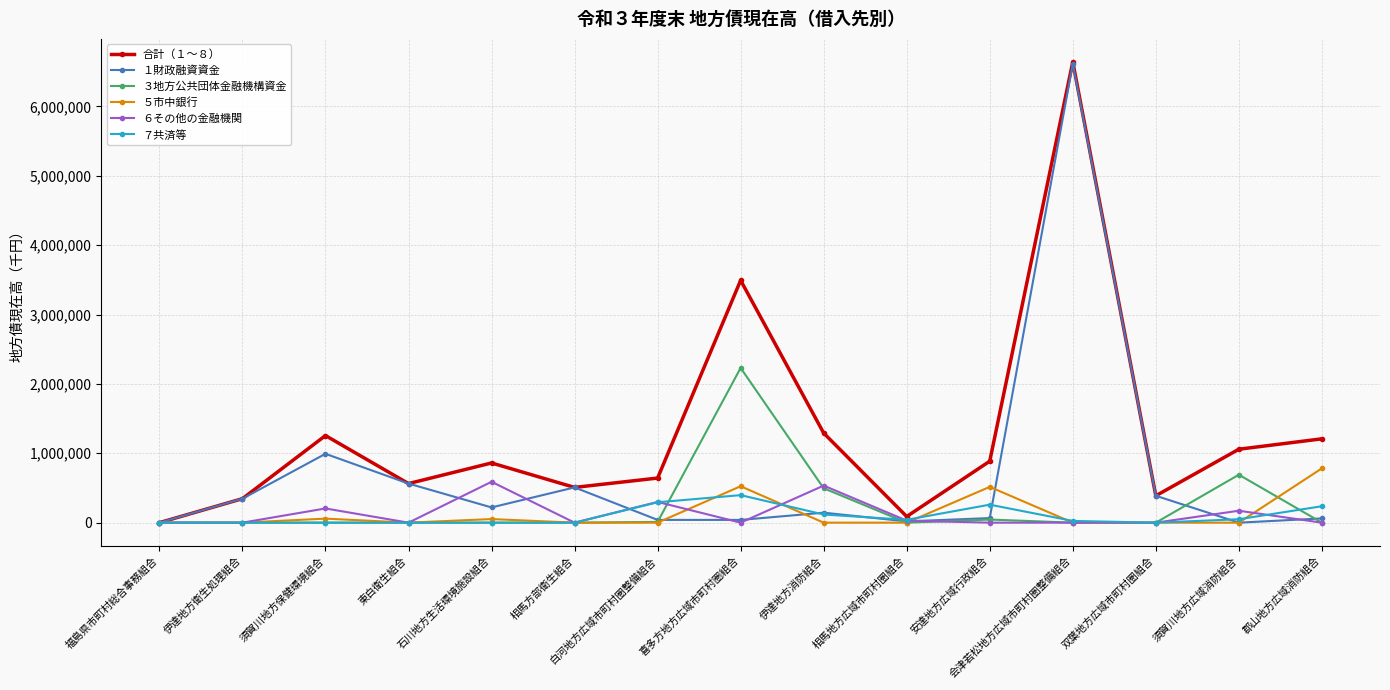

True or false: ６その他の金融機関 has more than 2 interior local peaks.

True